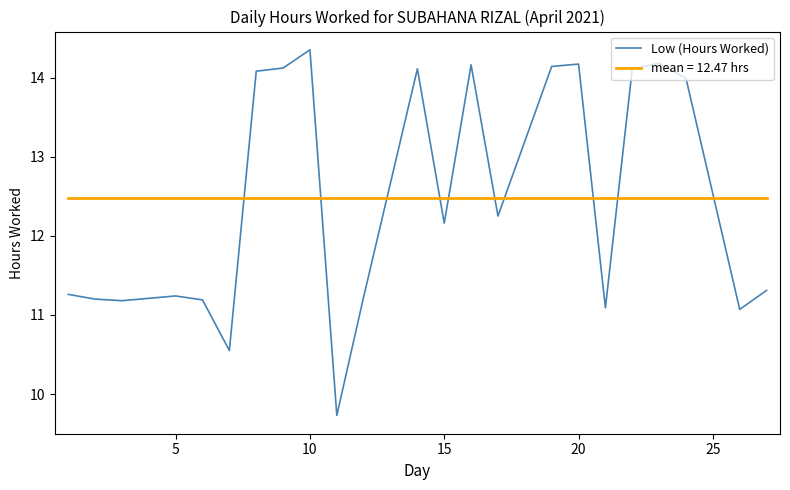

Is this an area chart (filled region under the line)?

No